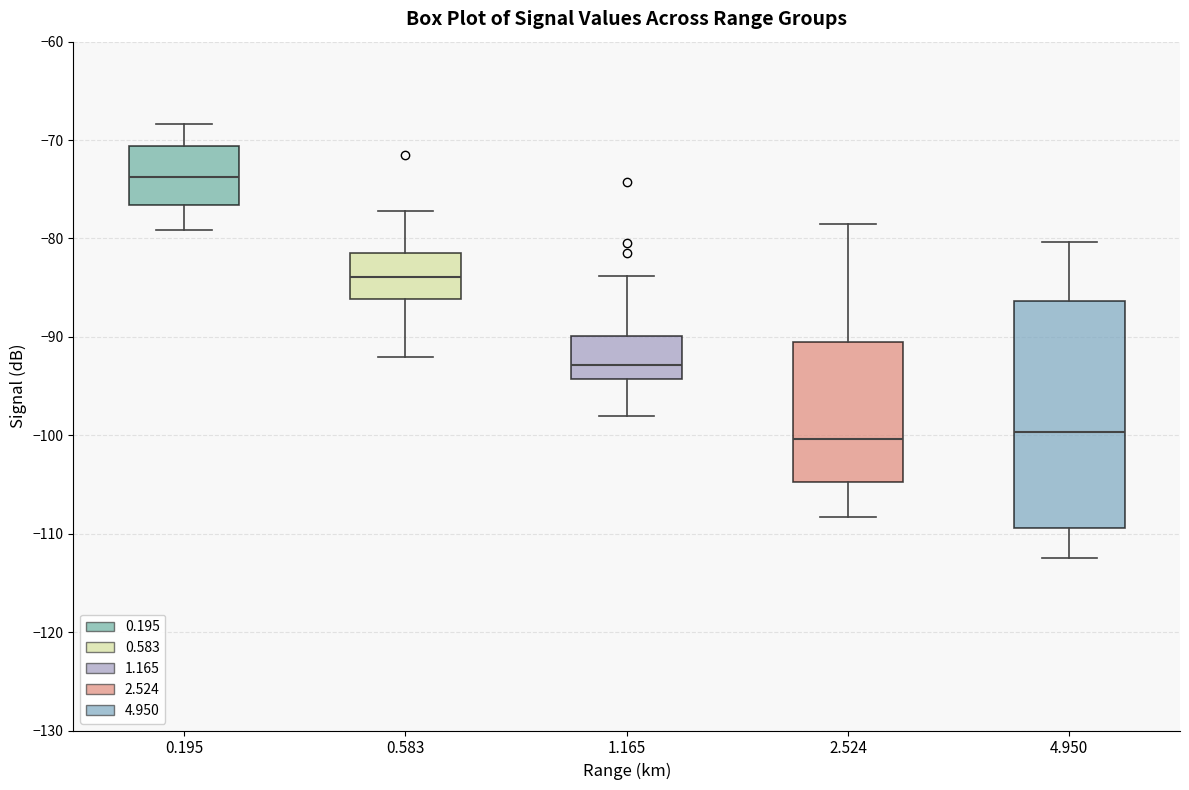

Reading left to right, transcribe this box plot: for each box, give where its median line is, the range the box spans, and where its two whiskers end, as read against the y-axis. The values are not printed on the chart, so give them approximately, as read against the axis.

0.195: median -74, box -77 to -71, whiskers -79 to -68
0.583: median -84, box -86 to -81, whiskers -92 to -77
1.165: median -93, box -94 to -90, whiskers -98 to -84
2.524: median -100, box -105 to -90, whiskers -108 to -78
4.950: median -100, box -109 to -86, whiskers -112 to -80